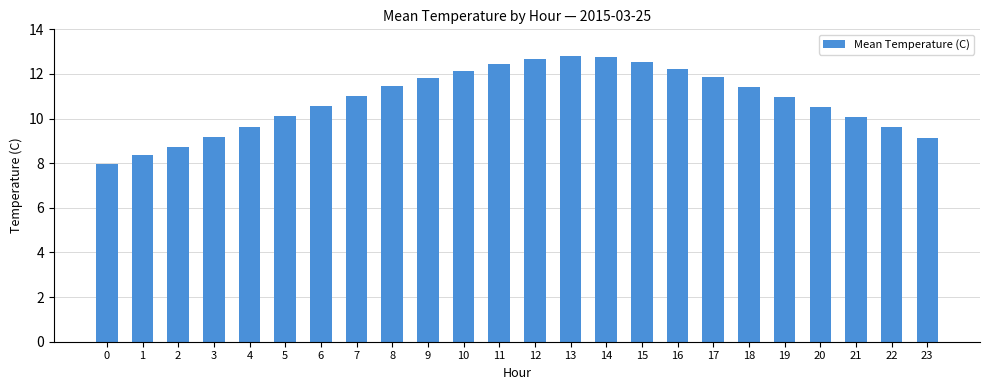

What is the change in value from 5 to 12?

+2.6